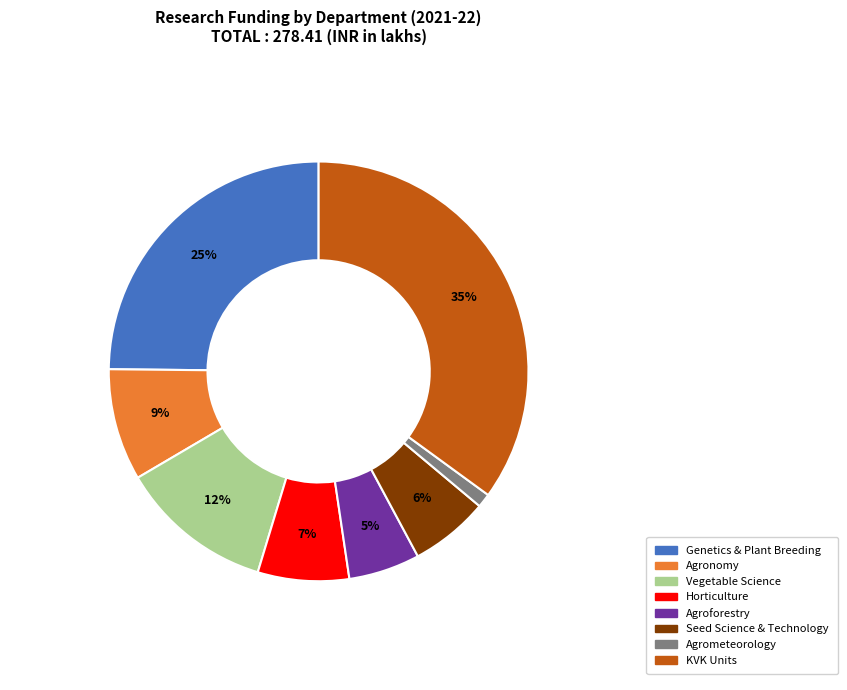

Which slice is the largest?

KVK Units